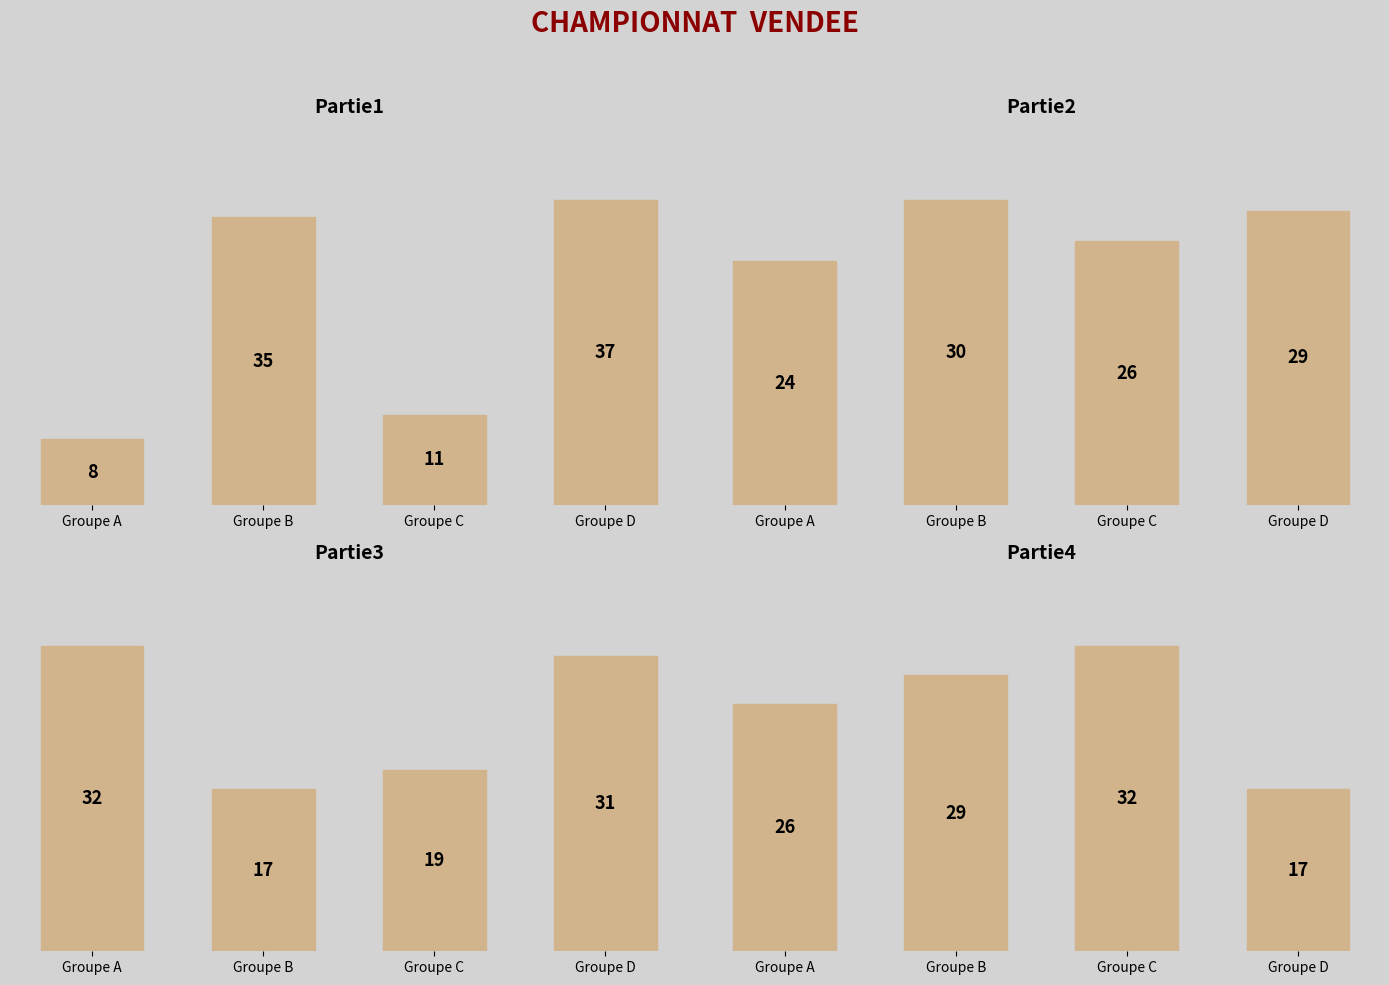

Rank the categories by Partie4 value from highest to lowest.

Groupe C, Groupe B, Groupe A, Groupe D